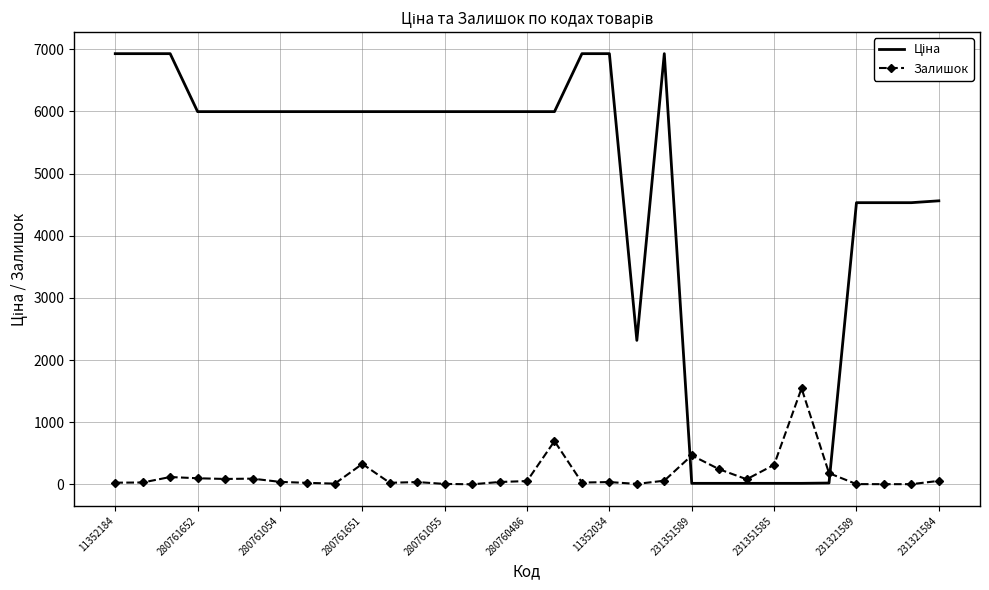

What is the maximum value shown in the chart?

6929.6